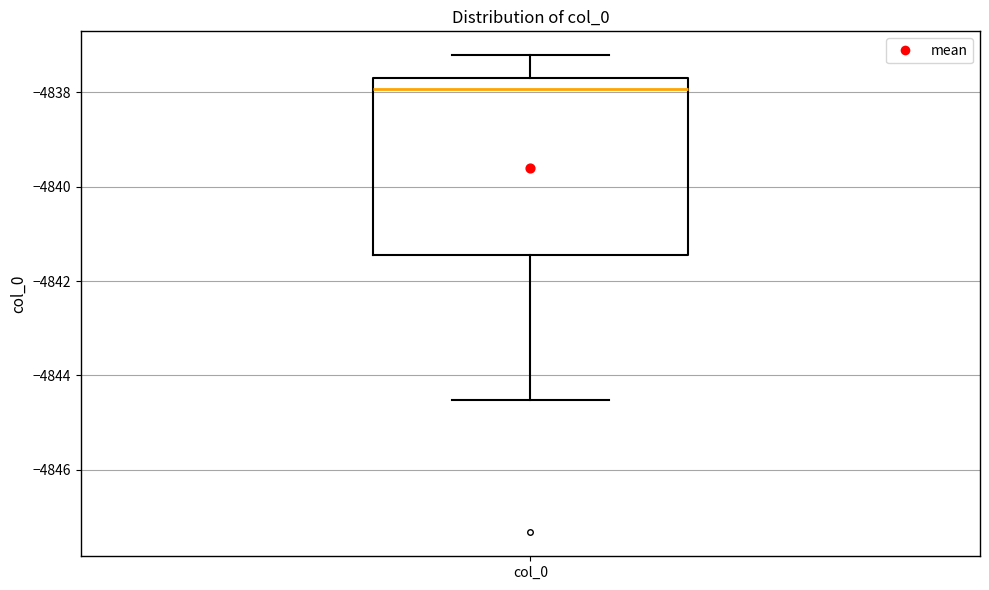

Where does the lower whisker of the box for col_0 end on the y-axis? The values are not printed on the chart, so give them approximately, as read against the axis.

-4844.6